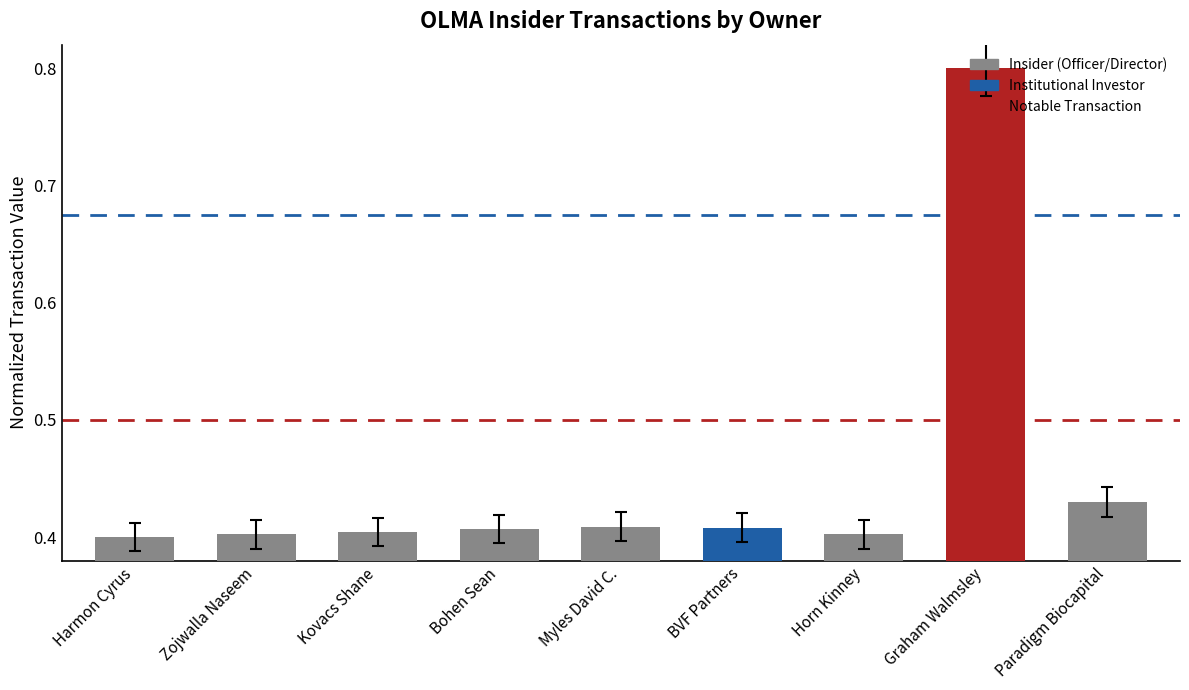

What is the label of the 5th bar from the left?

Myles David C.